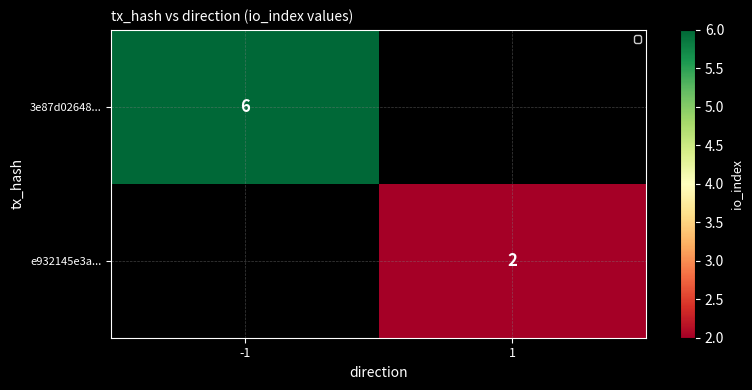

At how many categories does at least one series exceed 4?

1